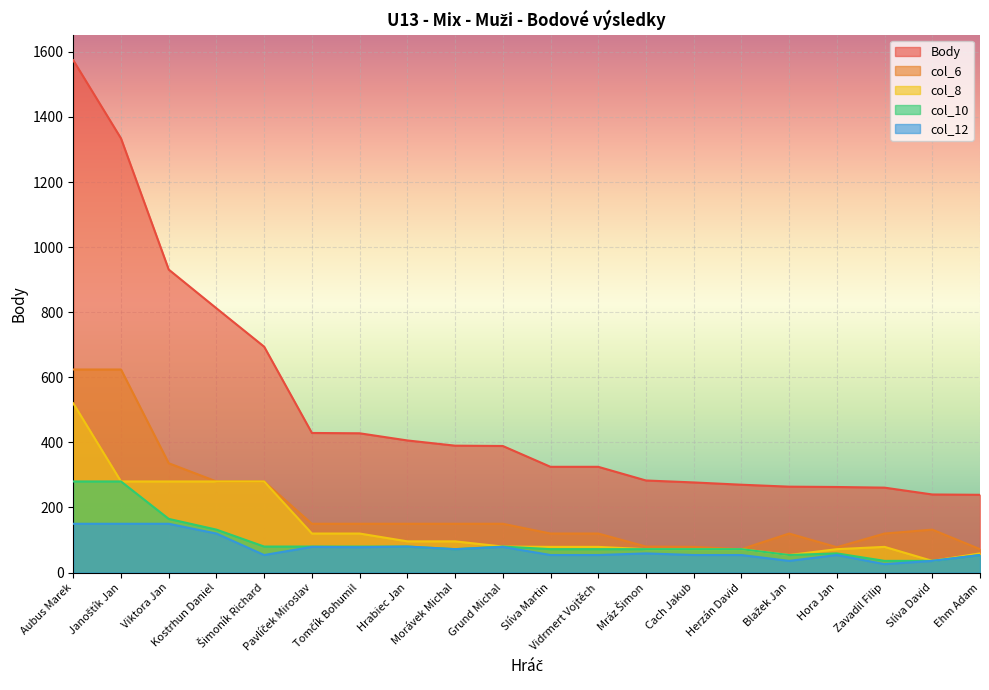

Which series has the largest range (max minus min)?

Body